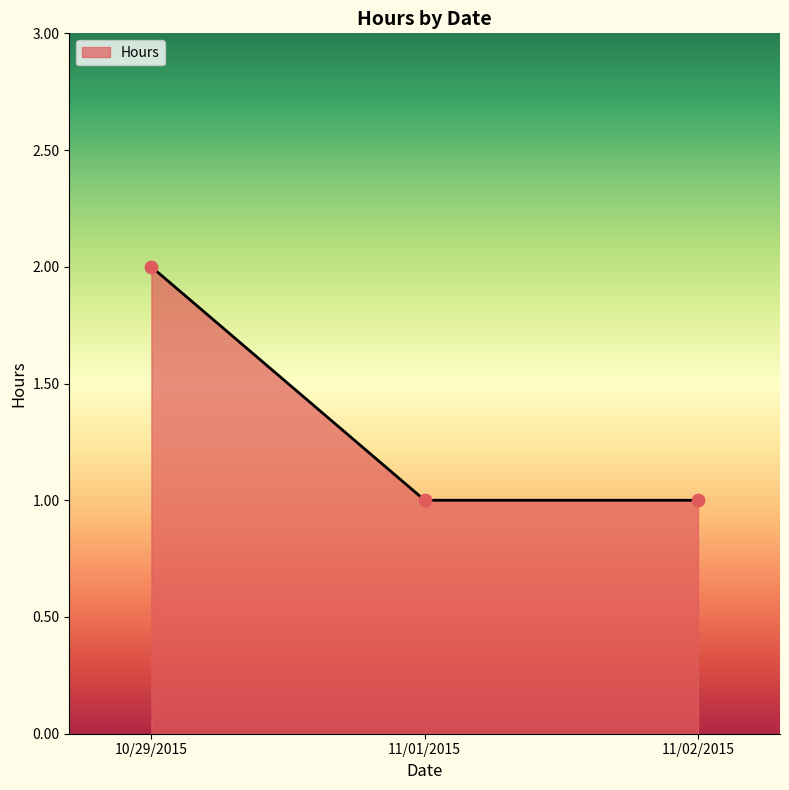

Which has a higher value, 11/01/2015 or 10/29/2015?

10/29/2015